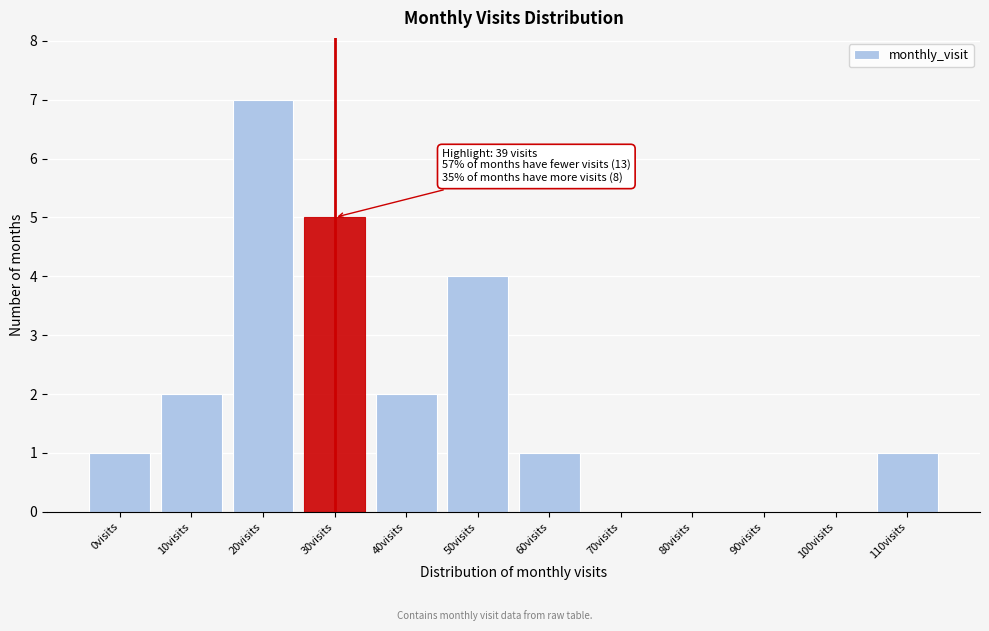

Reading left to right, what are all the values shown in this chart?

0visits=1	10visits=2	20visits=7	30visits=5	40visits=2	50visits=4	60visits=1	70visits=0	80visits=0	90visits=0	100visits=0	110visits=1